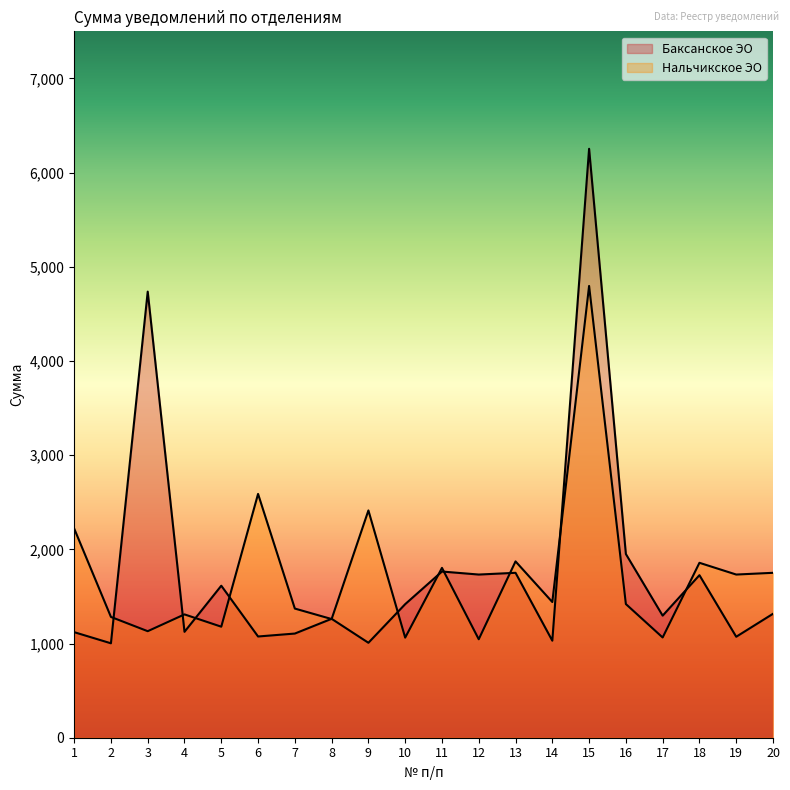

What is the difference between the maximum and second lowest values in the Нальчикское ЭО series?

3734.1